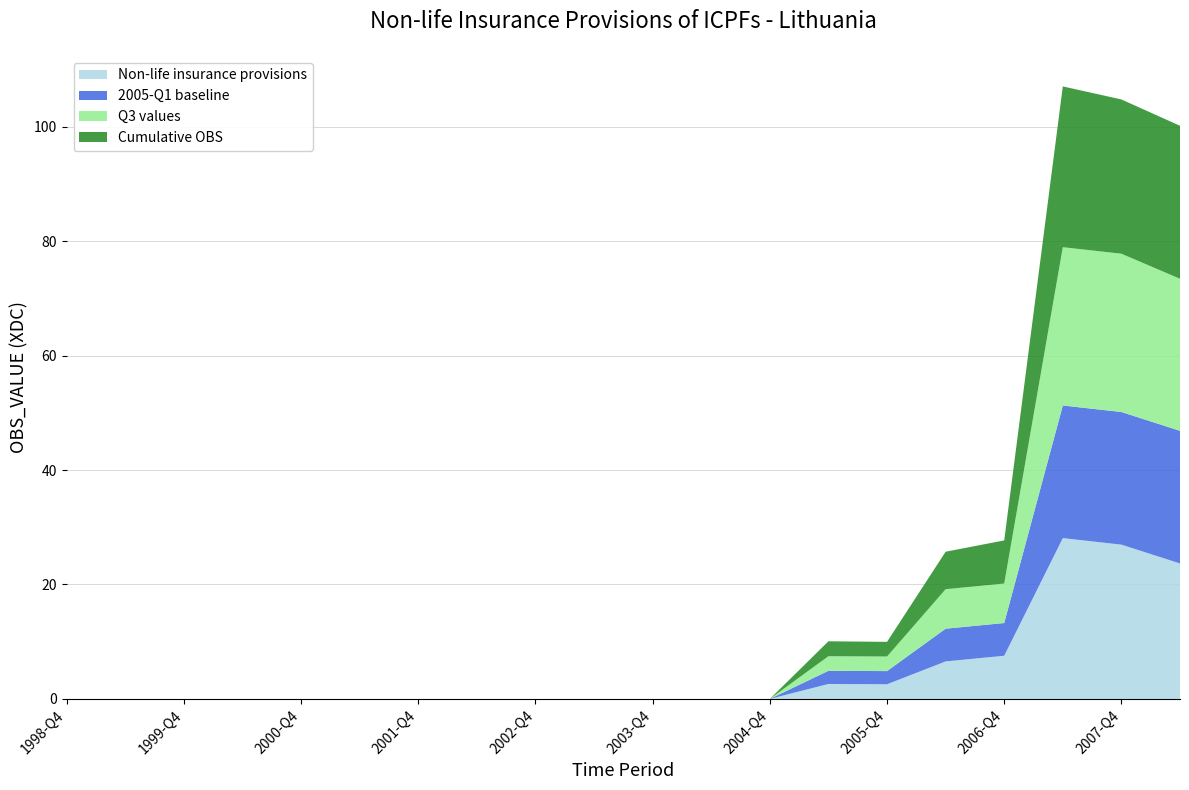

Reading left to right, transcribe all the data shown in this chart.

Non-life insurance provisions: 0.0	0.0	0.0	0.0	0.0	0.0	0.0	0.0	0.0	0.0	0.0	0.0	0.0	2.6	2.6	6.6	7.5	28.1	27.0	23.7
2005-Q1 baseline: 0.0	0.0	0.0	0.0	0.0	0.0	0.0	0.0	0.0	0.0	0.0	0.0	0.0	2.3	2.3	5.7	5.7	23.2	23.2	23.2
Q3 values: 0.0	0.0	0.0	0.0	0.0	0.0	0.0	0.0	0.0	0.0	0.0	0.0	0.0	2.5	2.5	6.9	6.9	27.7	27.7	26.6
Cumulative OBS: 0.0	0.0	0.0	0.0	0.0	0.0	0.0	0.0	0.0	0.0	0.0	0.0	0.0	2.6	2.6	6.6	7.5	28.1	27.0	26.7